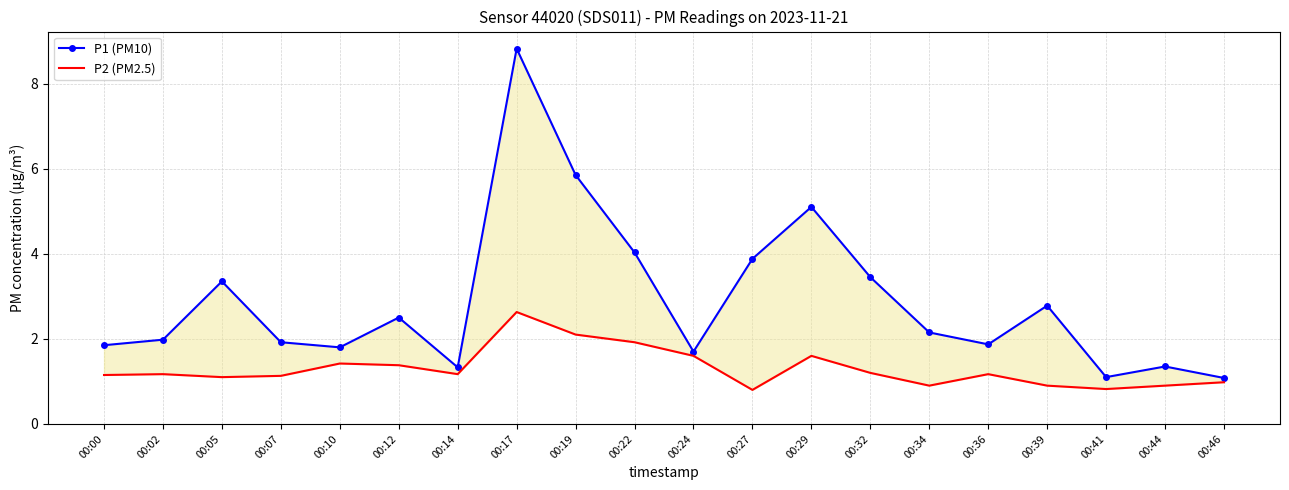

How many data points does each series have?

20